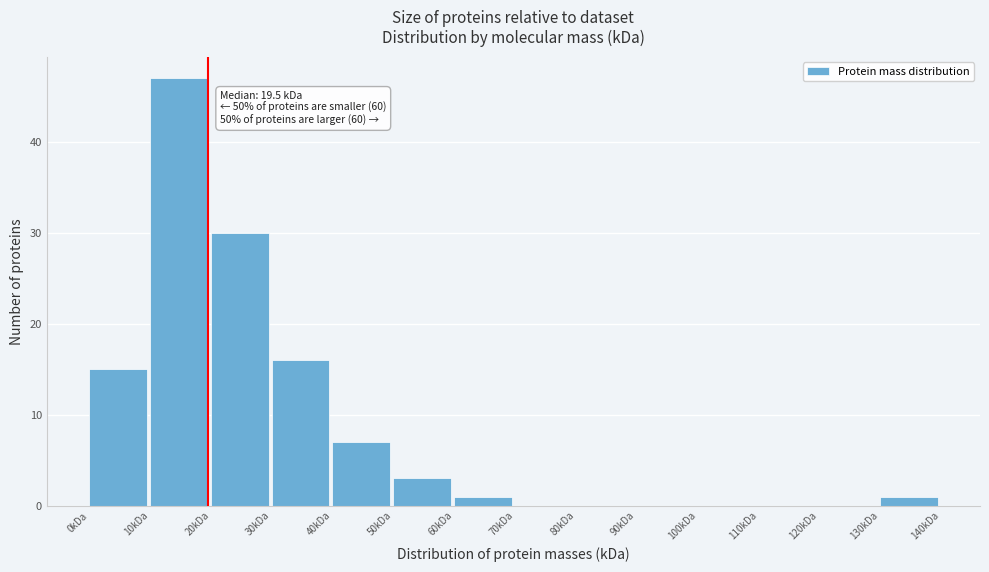

Which range on the x-axis has the tallest bar?

10 to 20